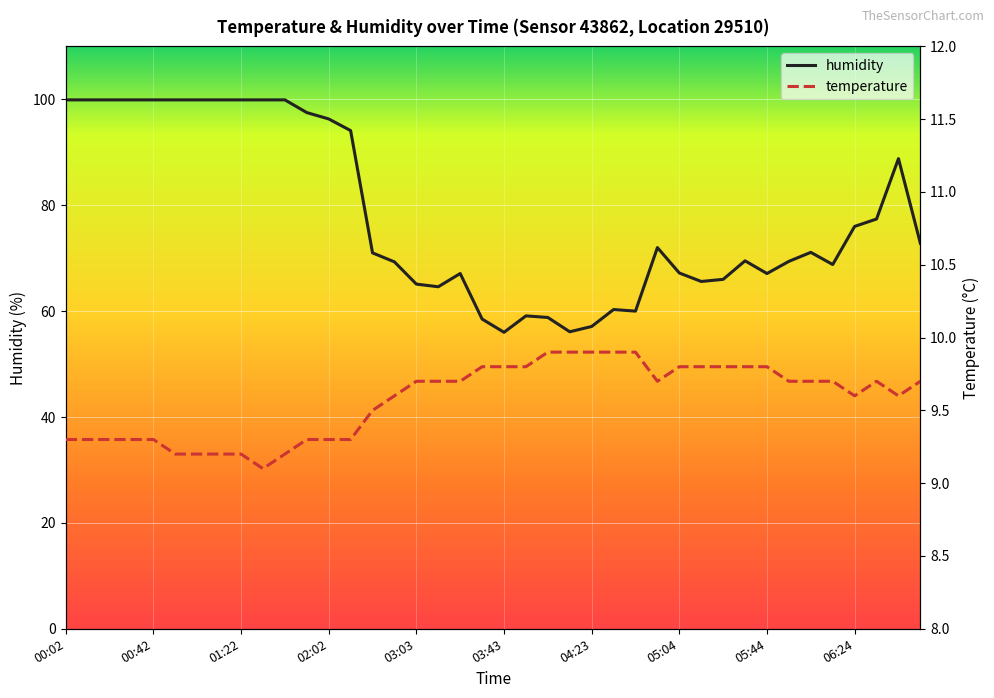

At which category does humidity reach its first local valley?

17